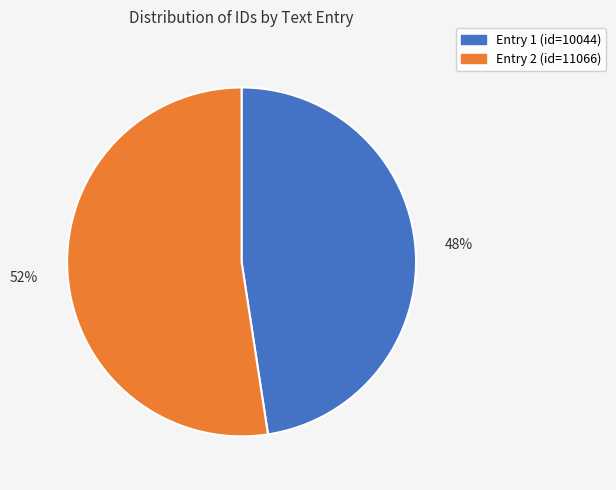

Rank the categories by value from highest to lowest.

Entry 2 (id=11066), Entry 1 (id=10044)